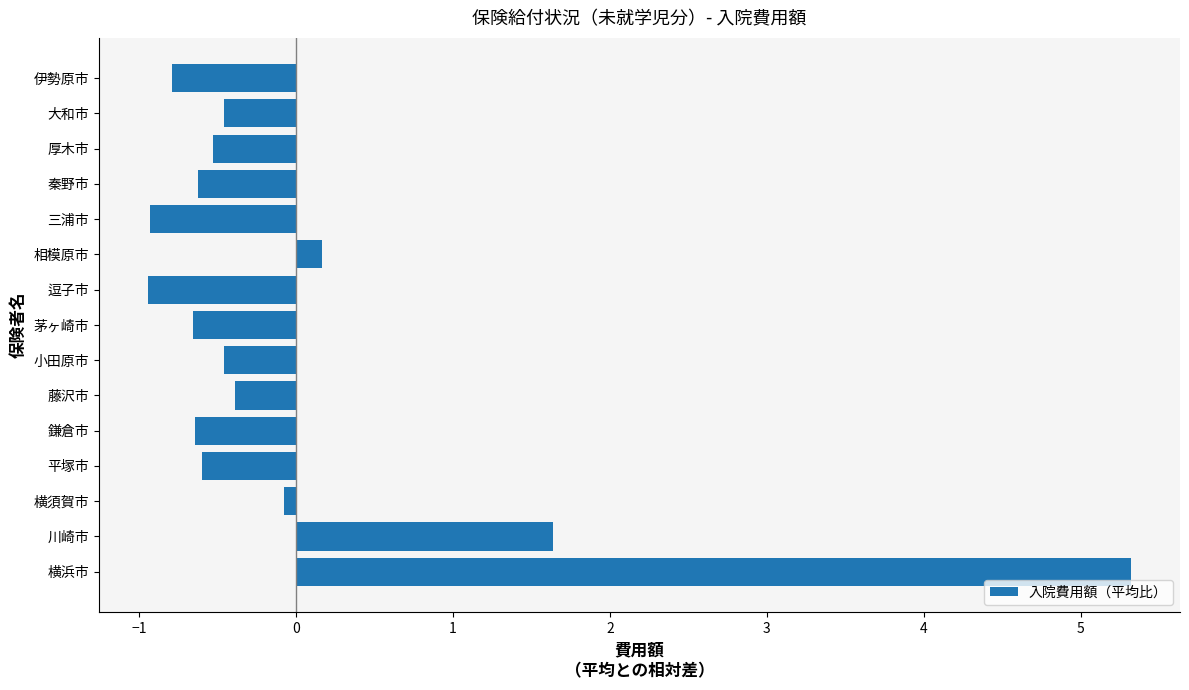

The chart shows a value of -0.2 at 大和市. True or false?

False